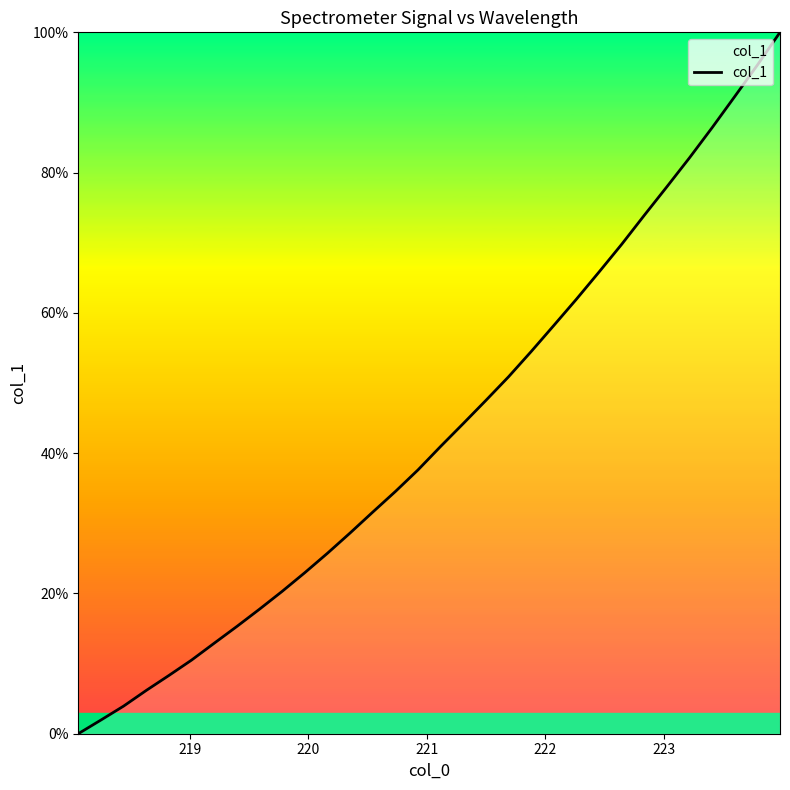

What is the difference between the maximum and minimum values?

100.0